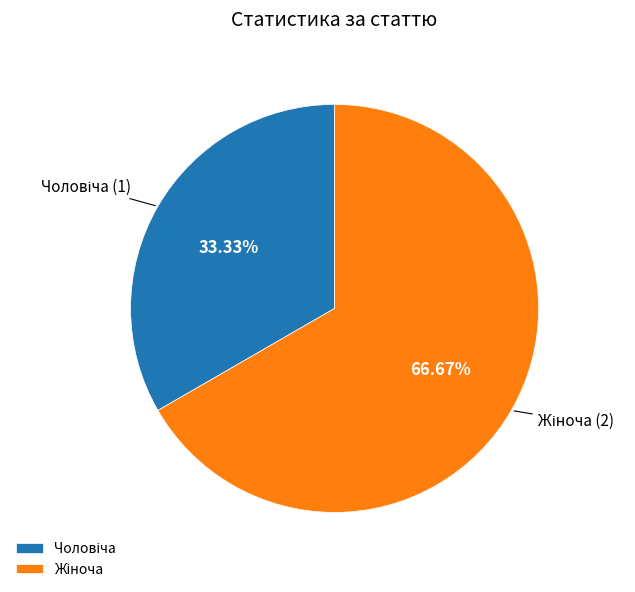

Is there a majority slice in this chart?

Yes